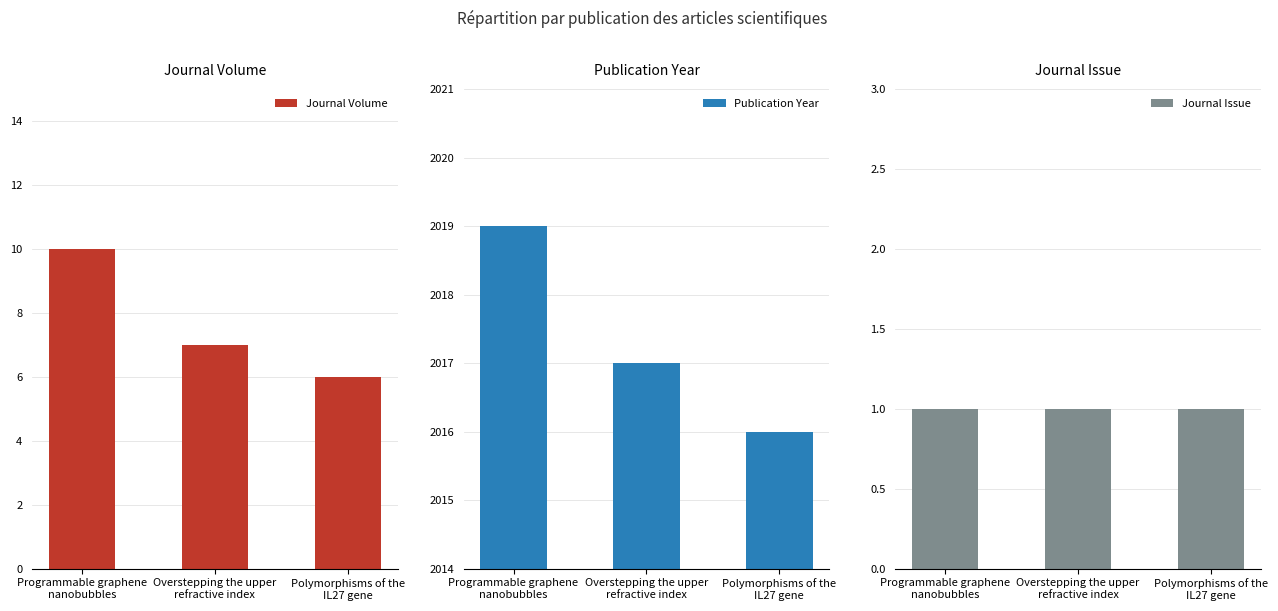

Which label corresponds to the smallest value in the chart?

Programmable graphene
nanobubbles